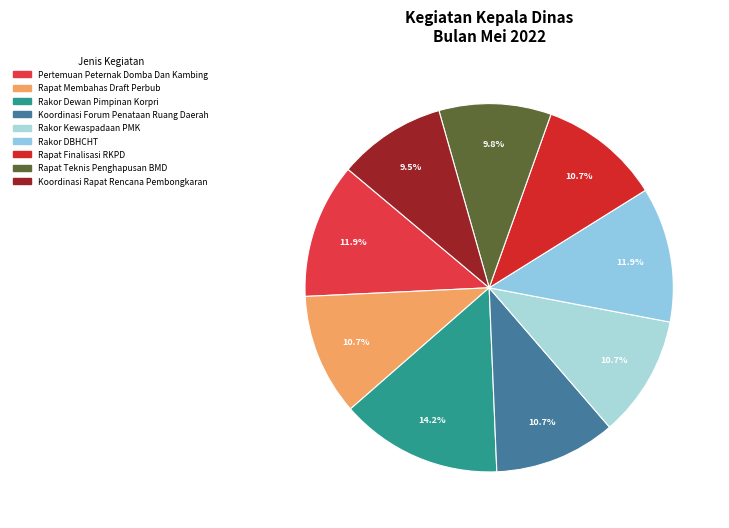

Does any single category account for the majority?

No